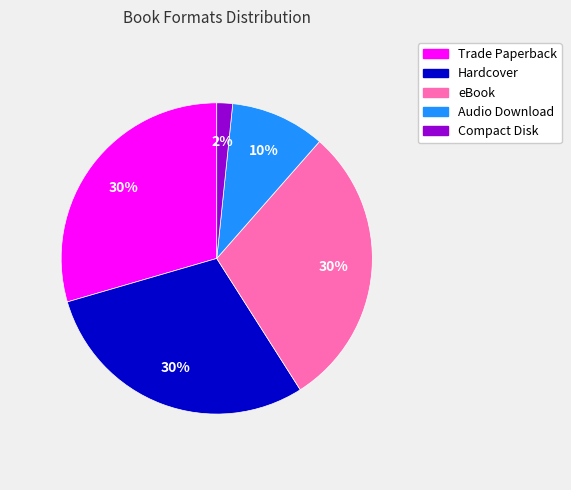

To the nearest percent, what is the average slice percentage?

20%